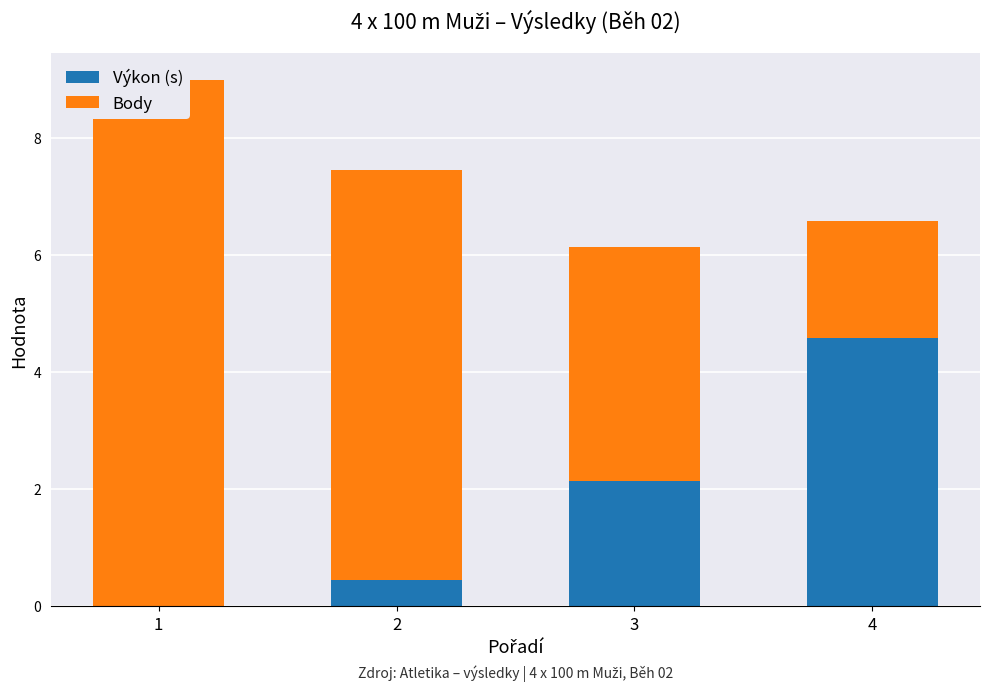

Rank the series by their average value, from highest to lowest.

Body, Výkon (s)